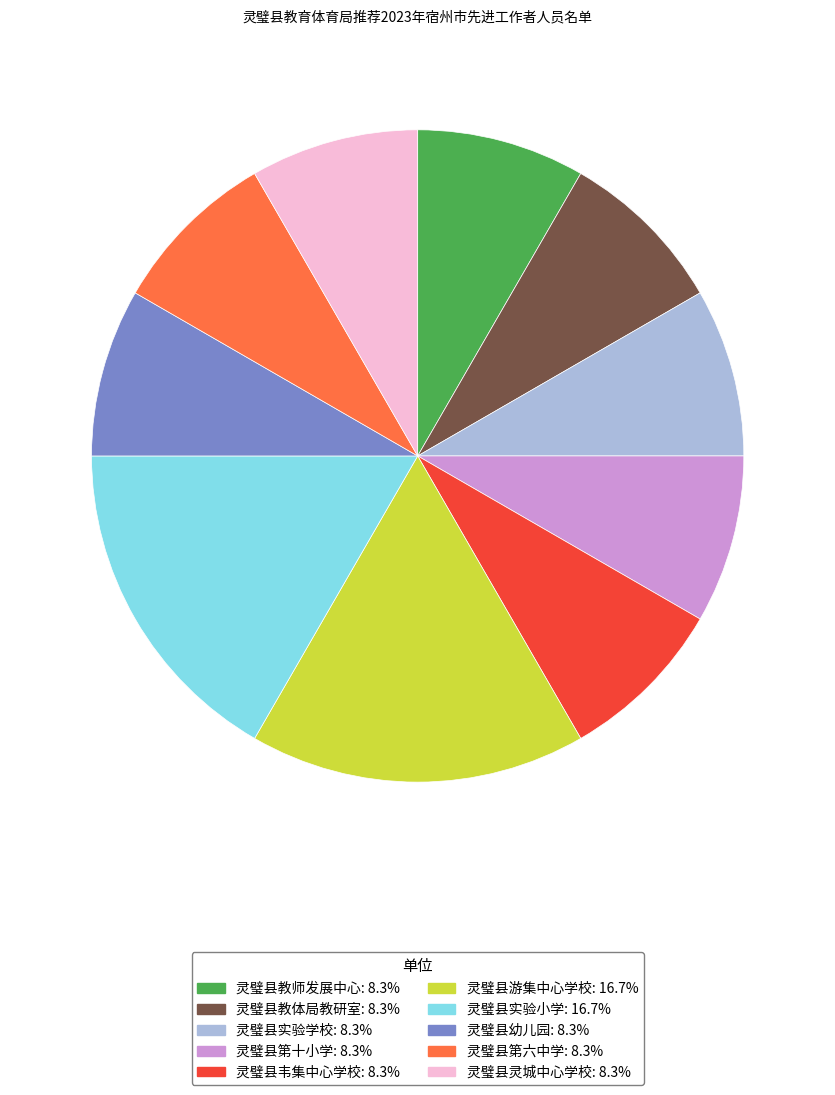

Is it true that 灵璧县第十小学 is 8% of the pie?

True